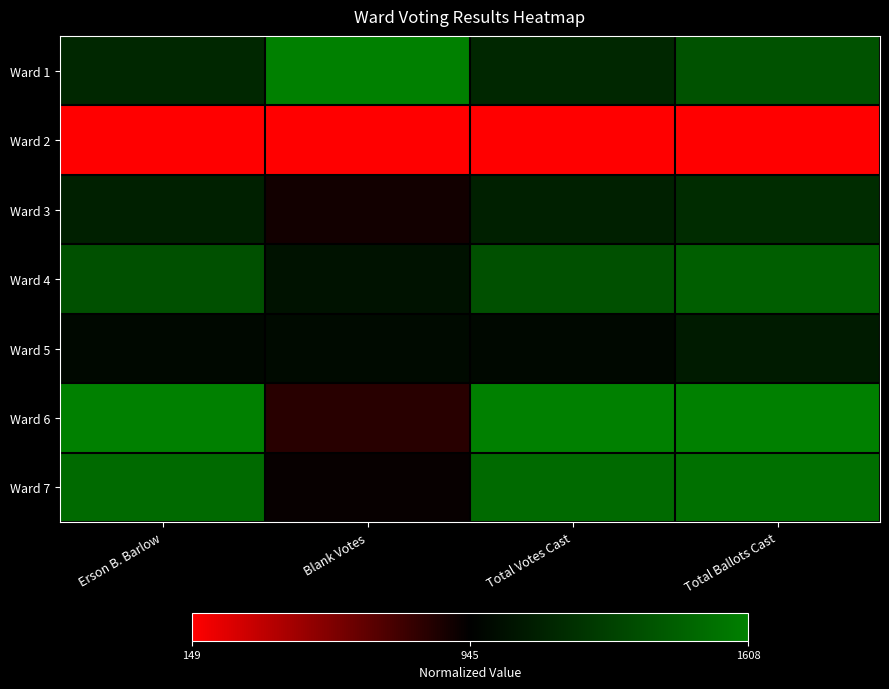

Which has a higher value, Erson B. Barlow or Total Votes Cast?

Erson B. Barlow